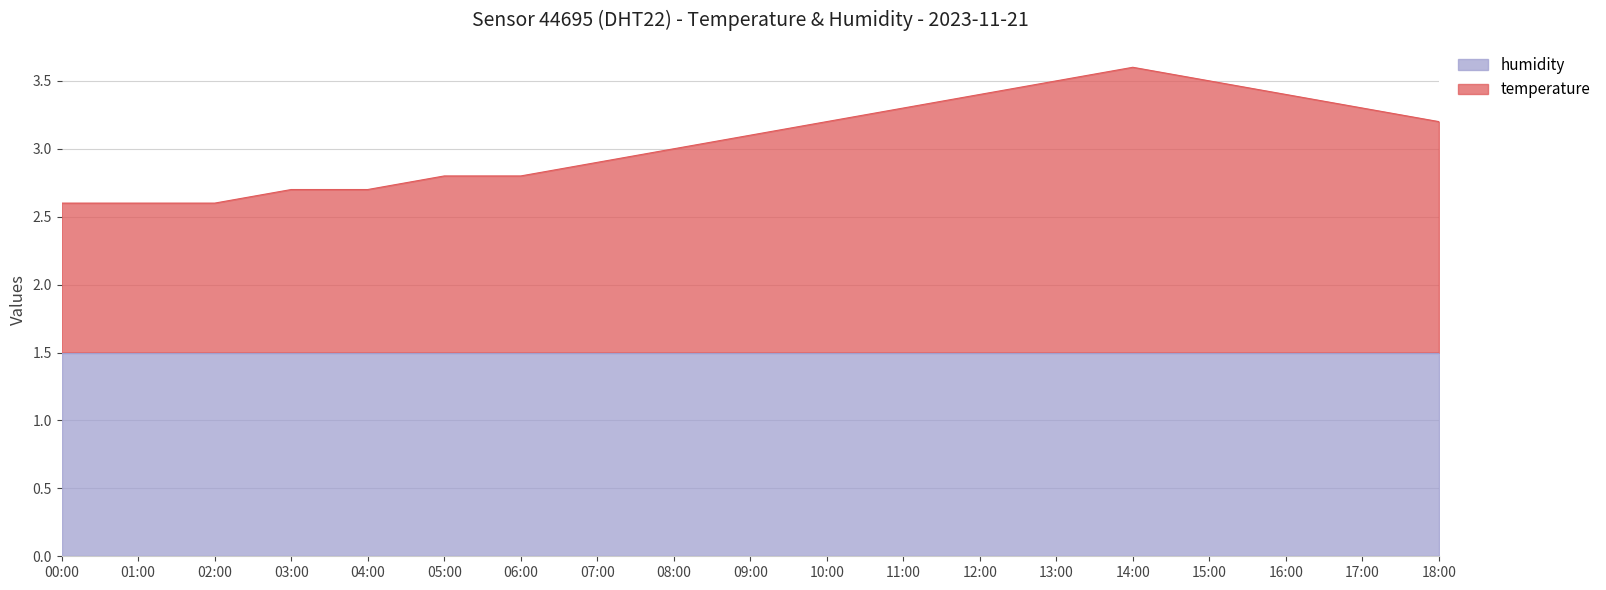

How many values are between 2 and 3?

9